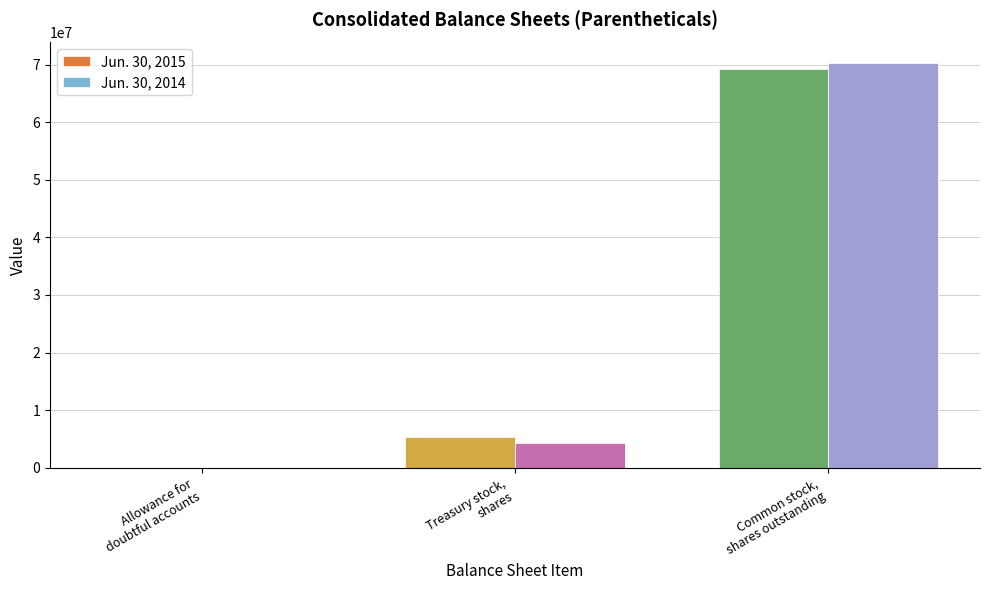

How many groups of bars are there?

3